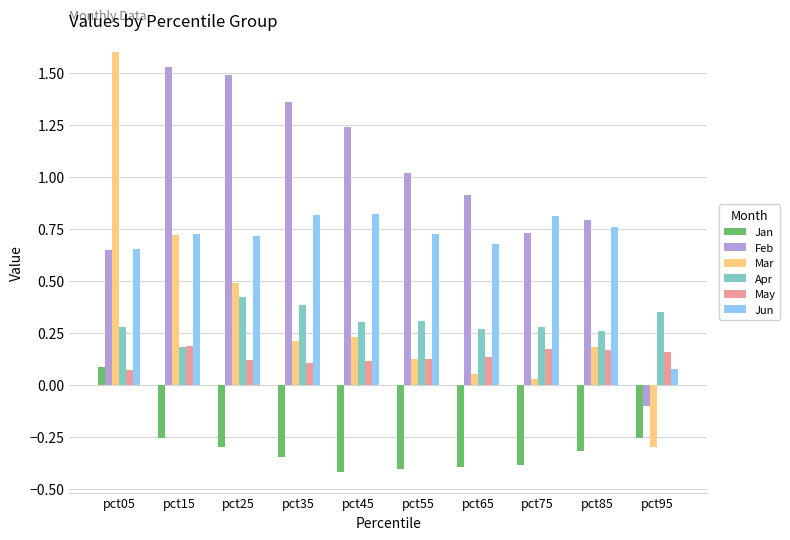

What is the spread (max minus min) of values at pct65?

1.3